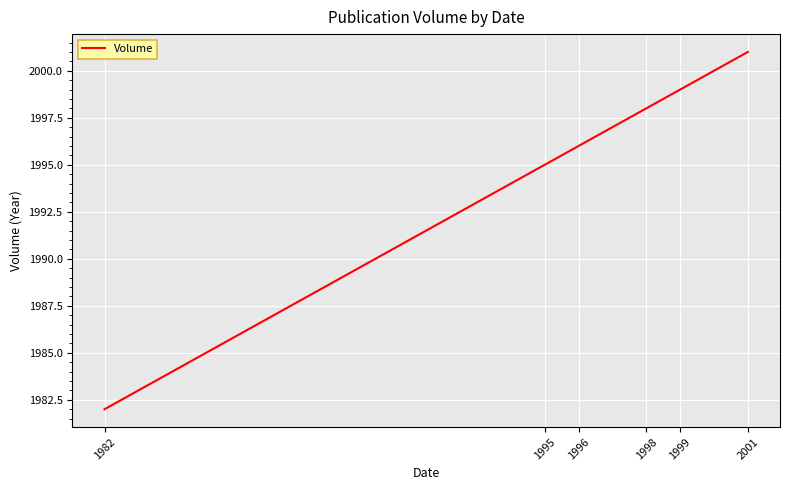

Reading left to right, list all the values displayed in this chart.

1982	1995	1996	1998	1999	2001